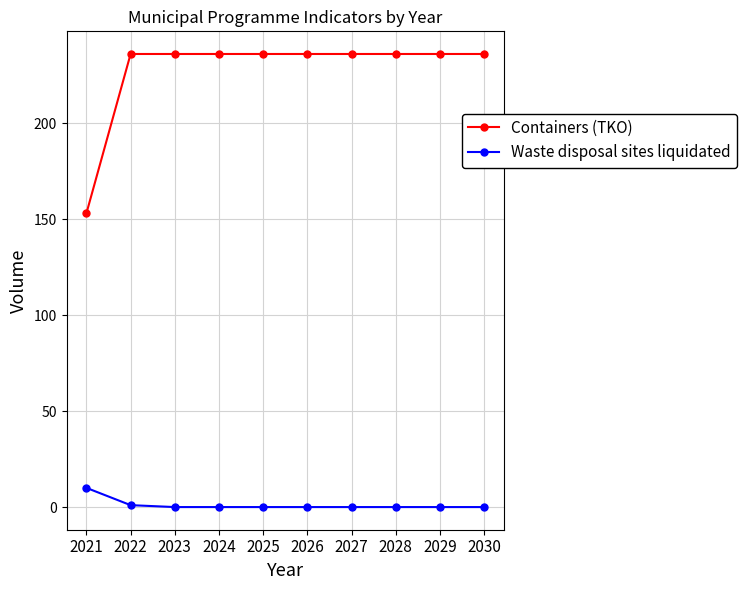

Is the value of Waste disposal sites liquidated at 2027 greater than the value of Containers (TKO) at 2021?

No